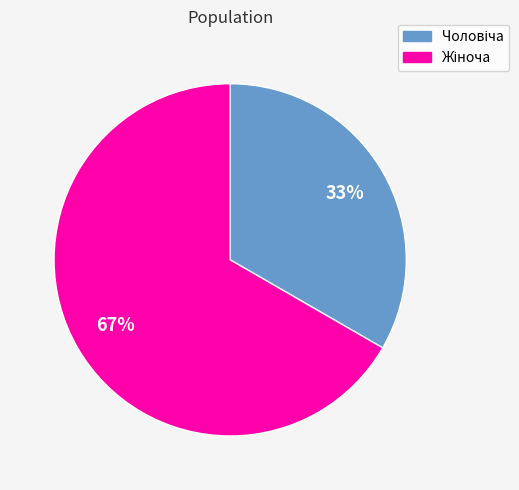

To the nearest percent, what is the average slice percentage?

50%